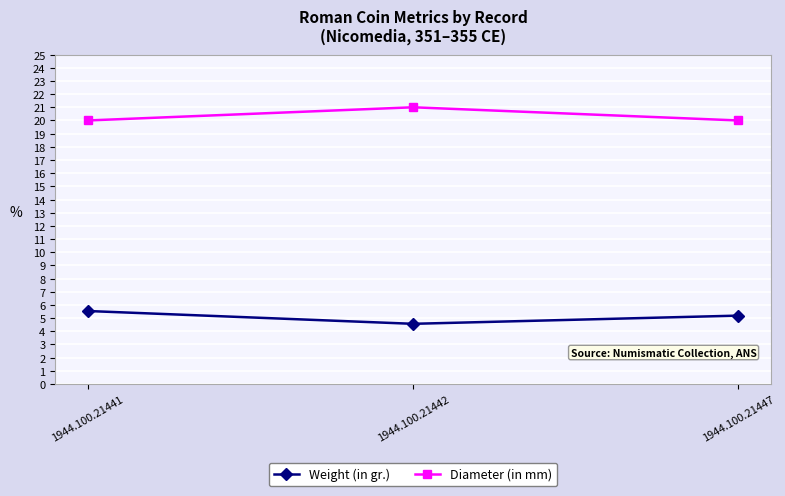

What is the spread (max minus min) of values at 1944.100.21447?

14.8